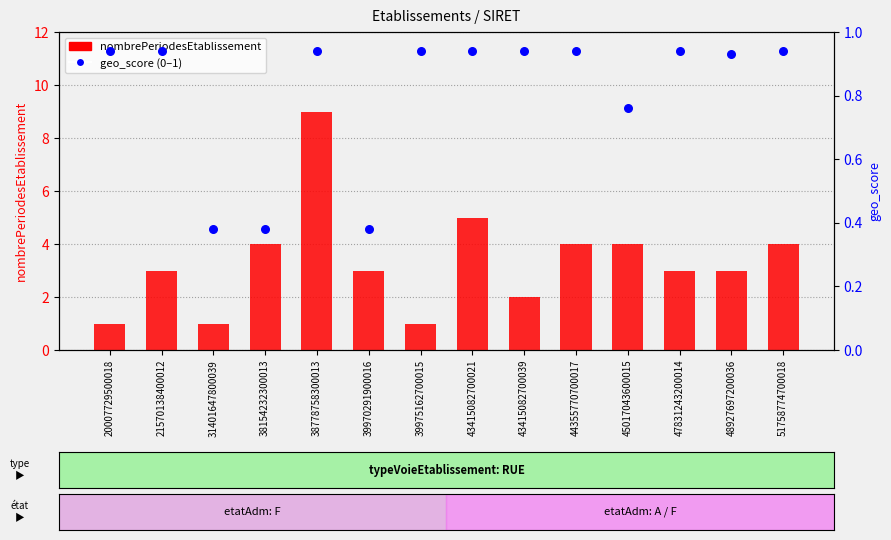

Is the value of geo_score at 47831243200014 greater than the value of nombrePeriodesEtablissement at 31401647800039?

No